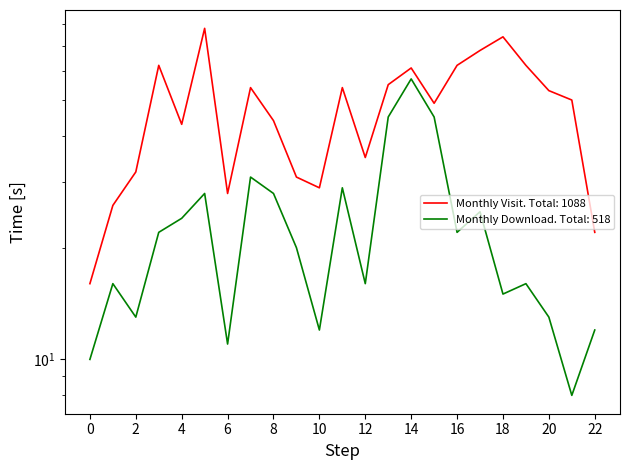

True or false: monthly_download_resource and monthly_visit cross at least once.

False